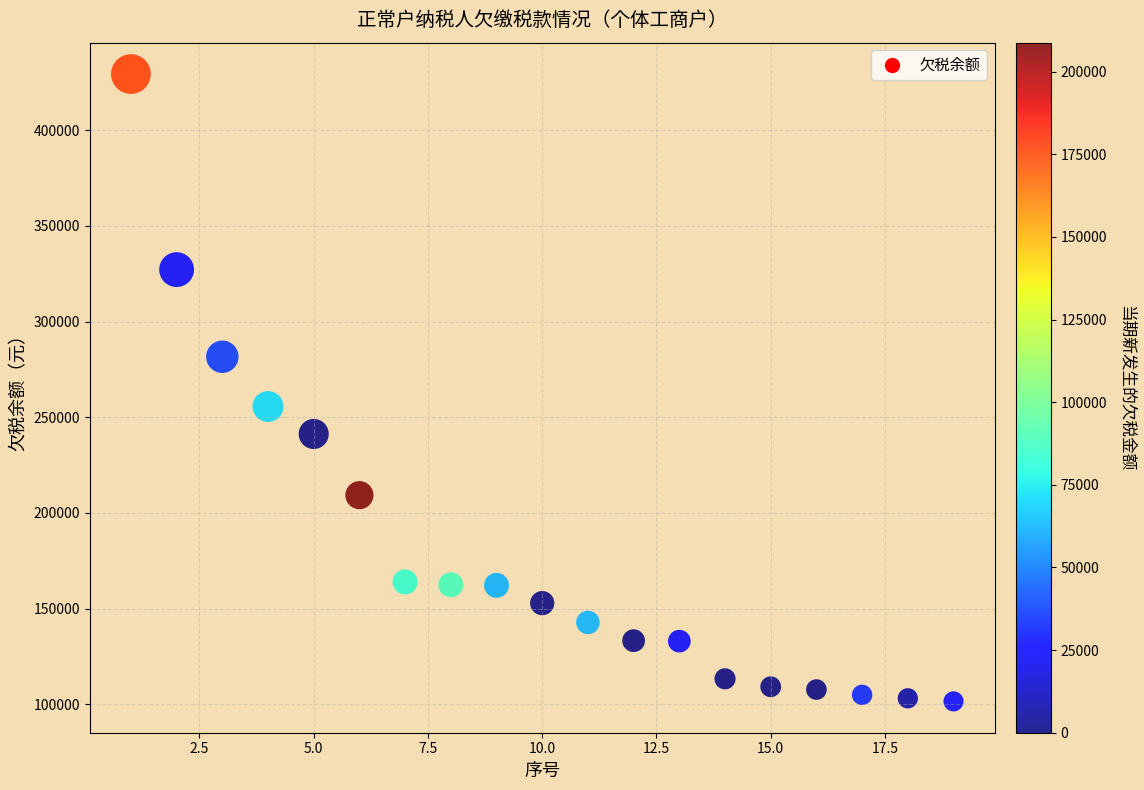

What is the range of X values (max minus min)?

18.0